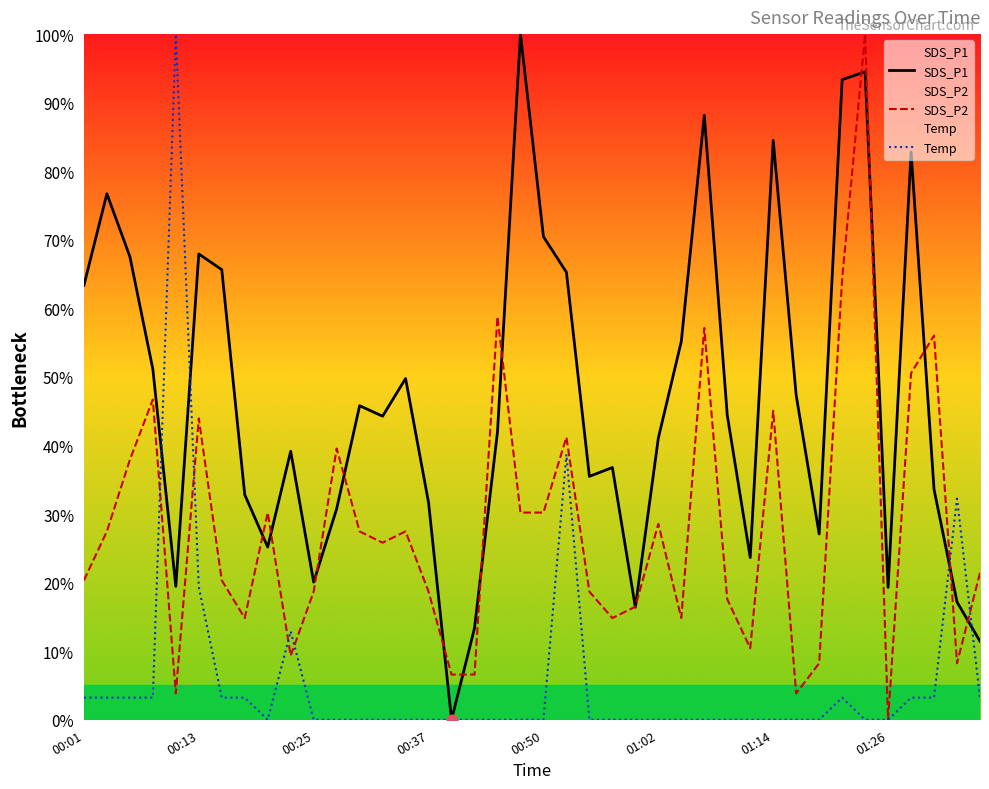

Which series has the largest Y range (max minus min)?

SDS_P1